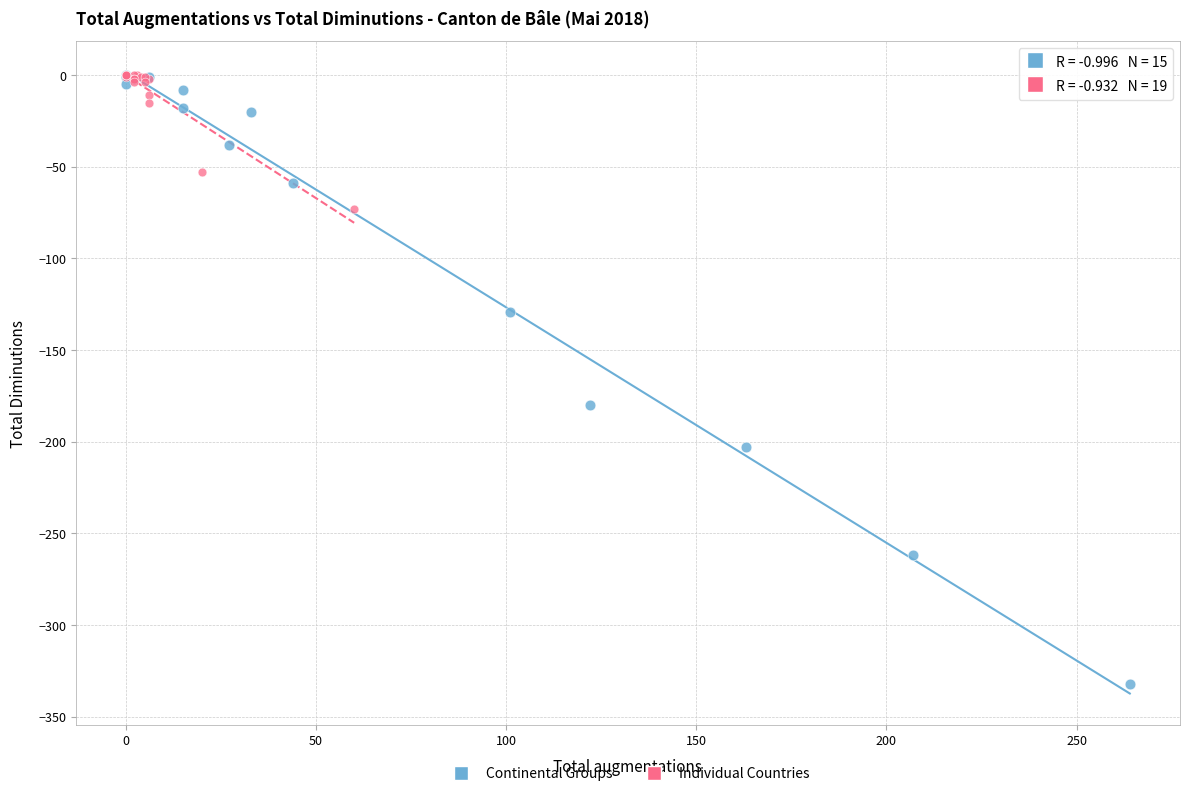

What are all the series names shown in the legend?

Continental Groups, Individual Countries